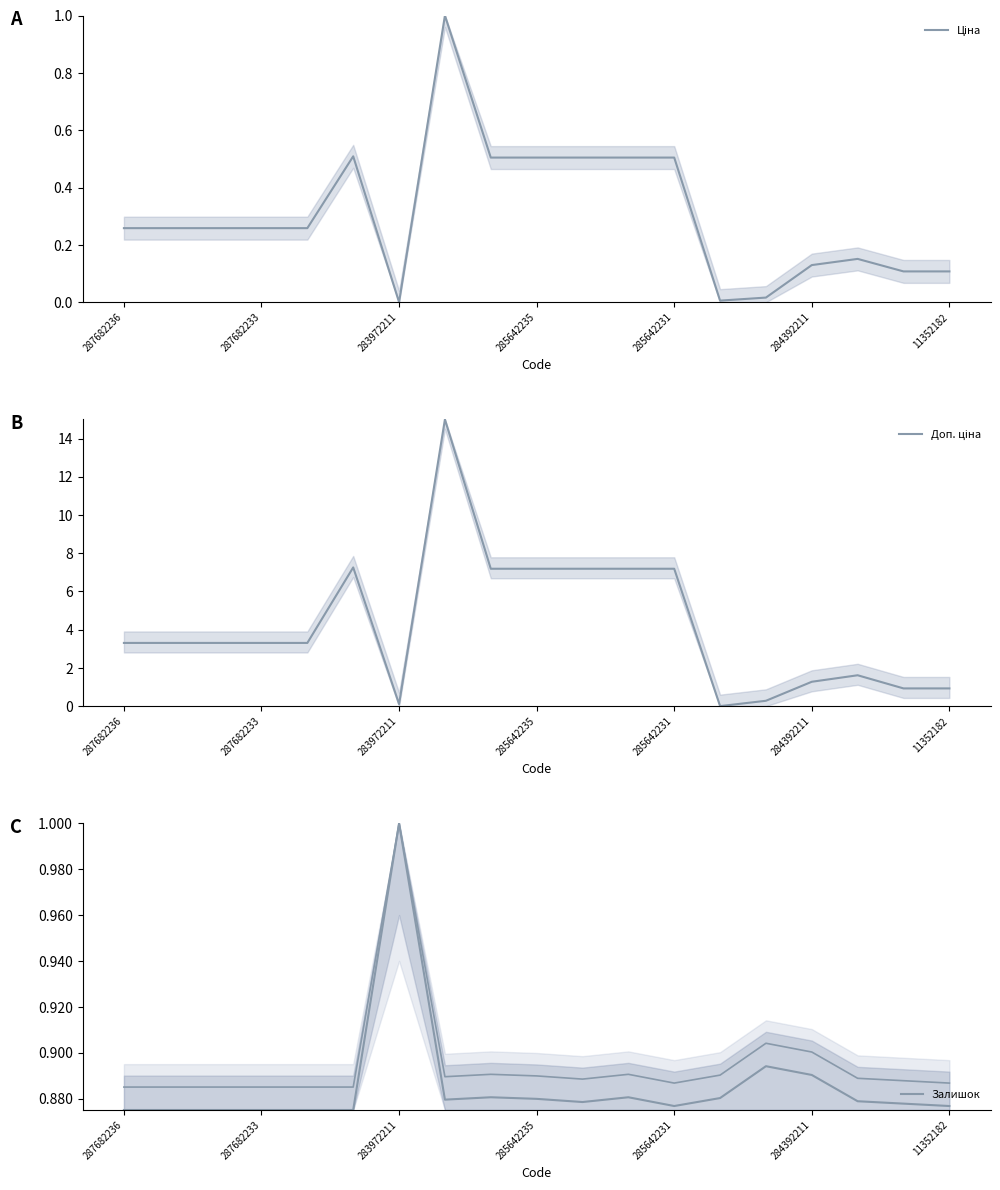

At how many categories does at least one series exceed 12?

1